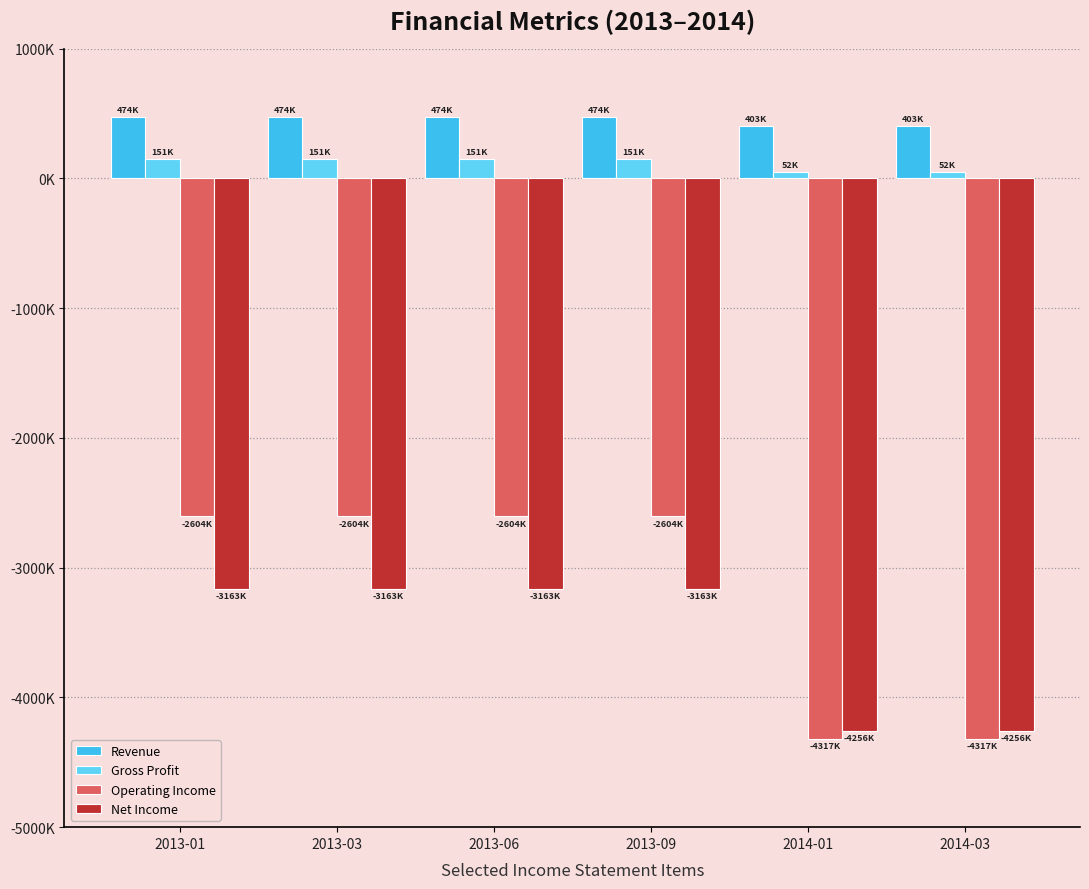

Rank the series at 2013-01 from highest to lowest value.

Revenue, Gross Profit, Operating Income, Net Income